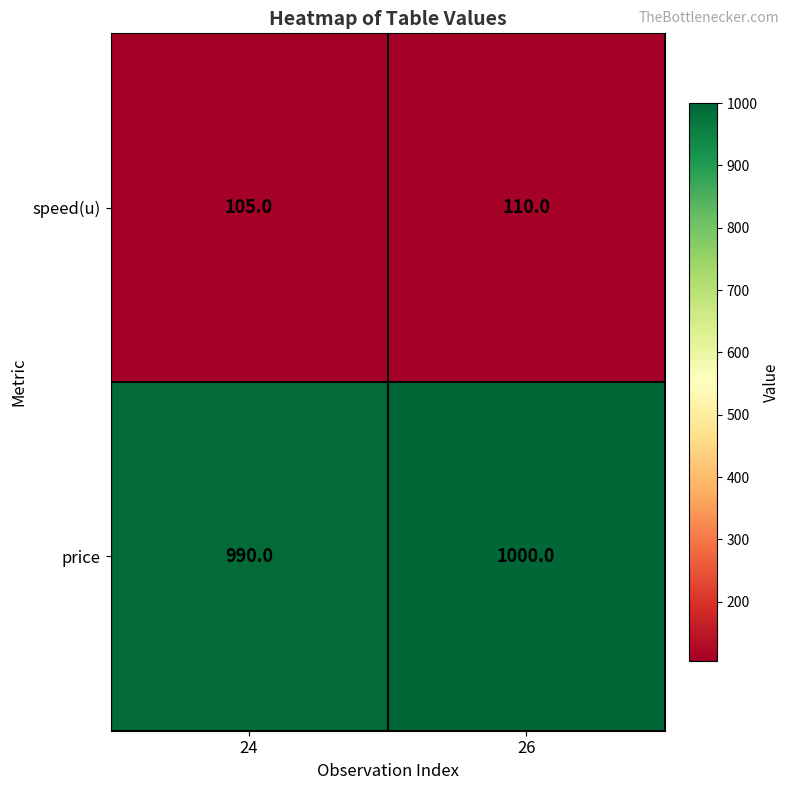

Reading left to right, transcribe all the data shown in this chart.

speed(u): 24=105	26=110
price: 24=990	26=1000